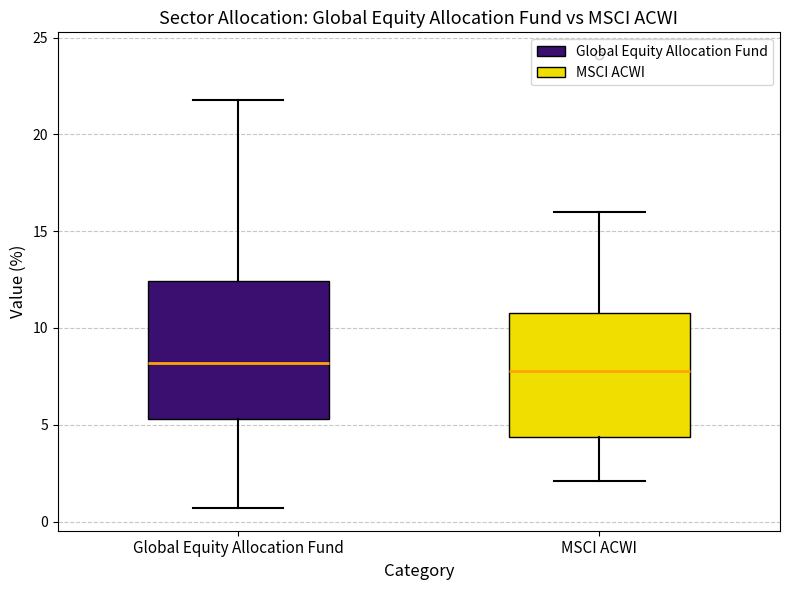

Reading left to right, transcribe this box plot: for each box, give where its median line is, the range the box spans, and where its two whiskers end, as read against the y-axis. The values are not printed on the chart, so give them approximately, as read against the axis.

Global Equity Allocation Fund: median 8.0, box 5.5 to 12.5, whiskers 0.5 to 22.0
MSCI ACWI: median 8.0, box 4.5 to 11.0, whiskers 2.0 to 16.0